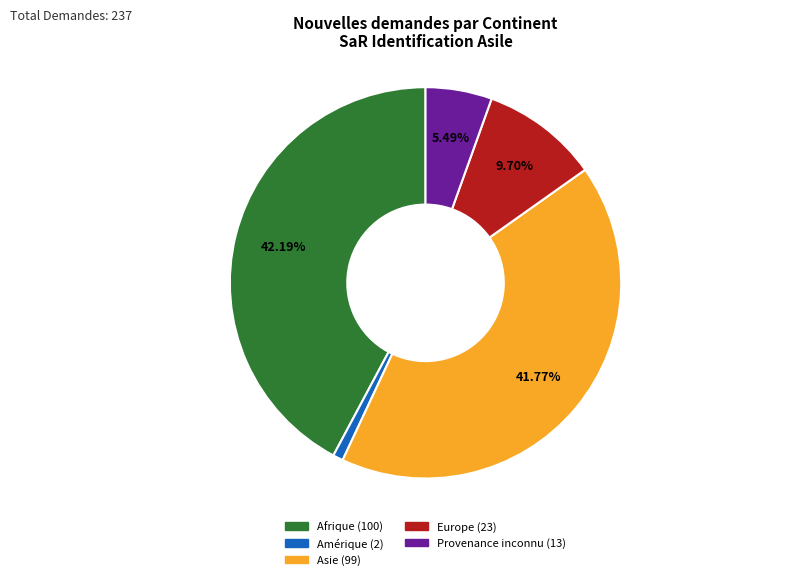

To the nearest percent, what is the difference between the largest and smallest slice percentages?

41%